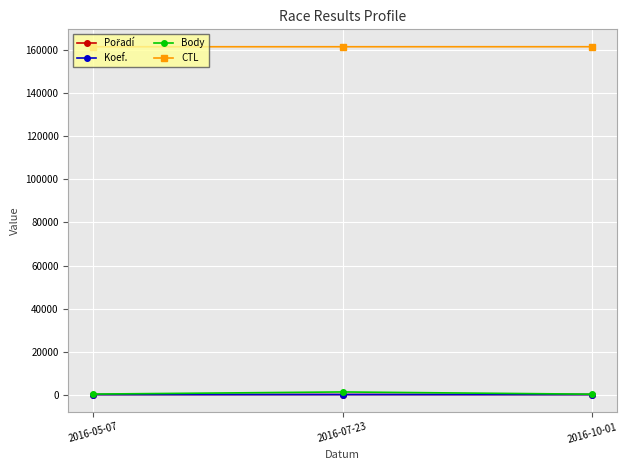

What is the label of the 2nd point from the right?

2016-07-23